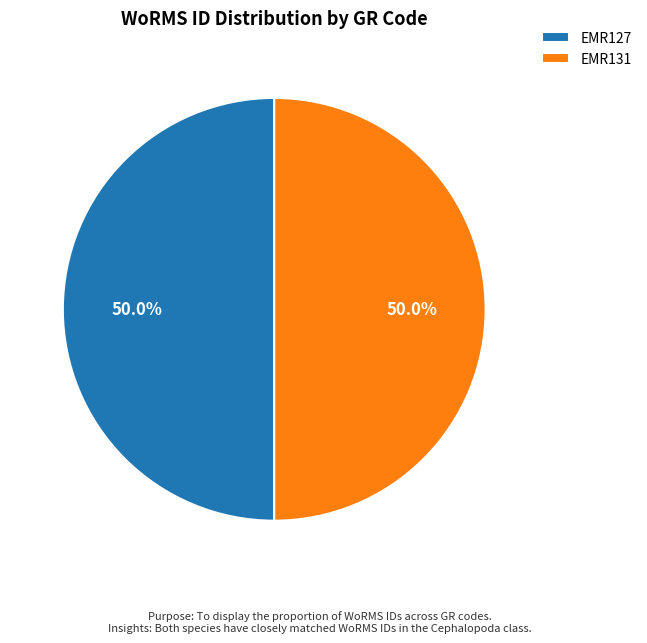

To the nearest percent, what is the average slice percentage?

50%